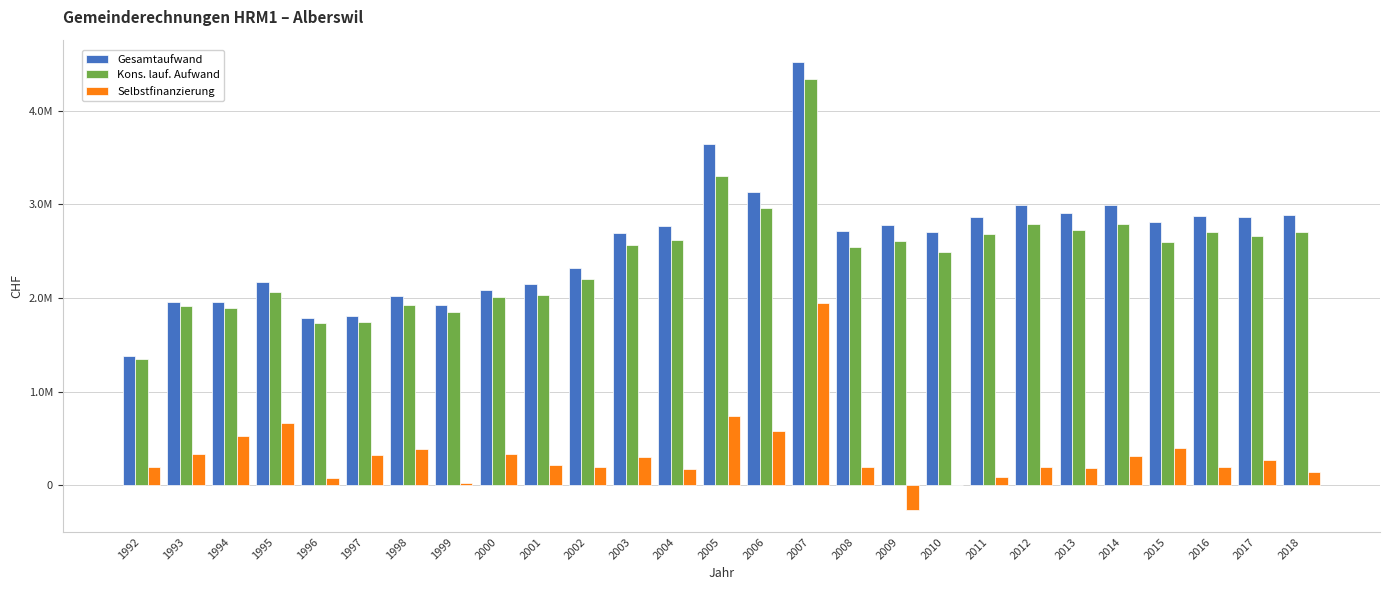

What is the difference between the highest and lowest values at 2001?

1938050